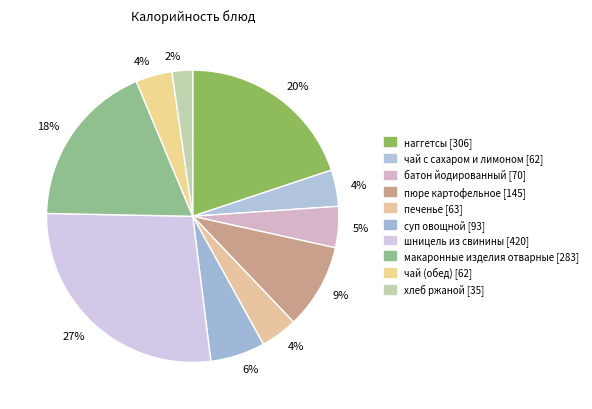

Count the number of slices in the pie.

10